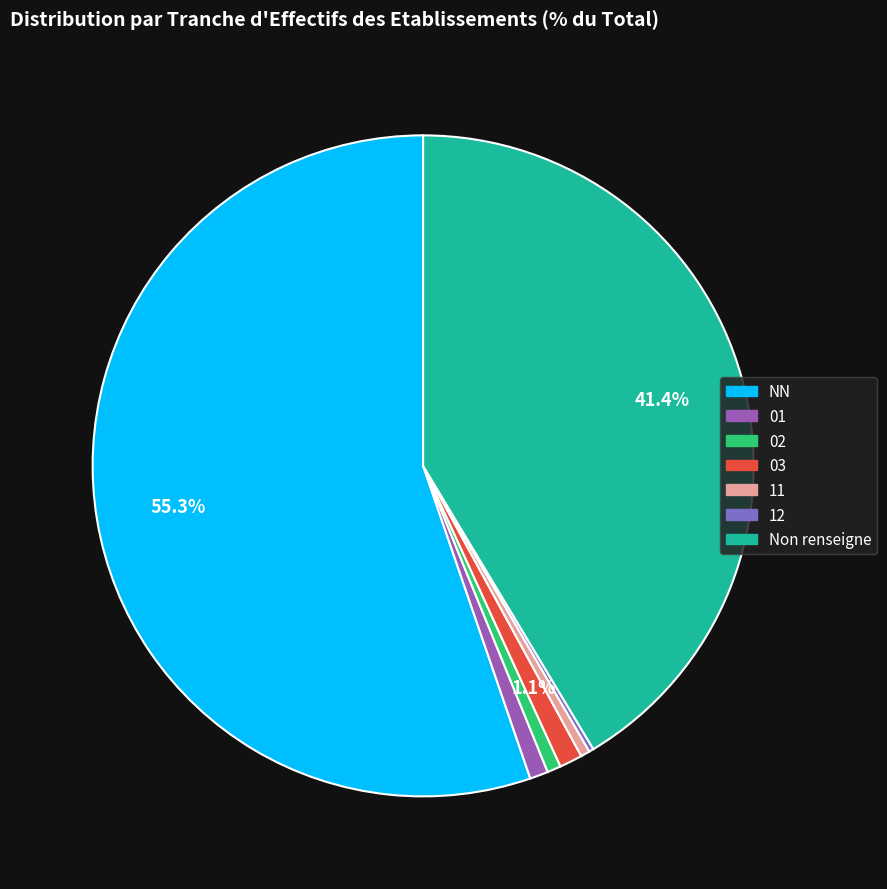

Is there any slice that represents more than half of the pie?

Yes